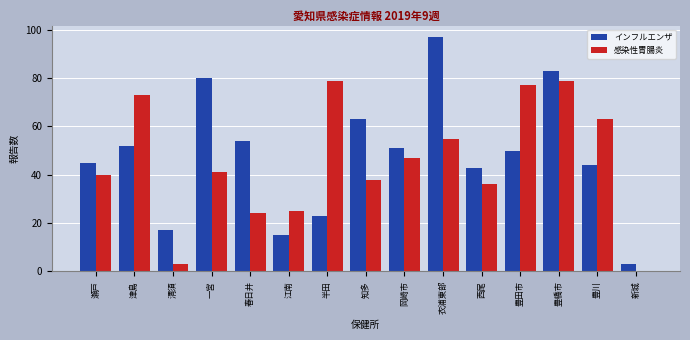

Reading right to left, what are all the values shown in this chart?

インフルエンザ: 新城=3	豊川=44	豊橋市=83	豊田市=50	西尾=43	衣浦東部=97	岡崎市=51	知多=63	半田=23	江南=15	春日井=54	一宮=80	清須=17	津島=52	瀬戸=45
感染性胃腸炎: 新城=0	豊川=63	豊橋市=79	豊田市=77	西尾=36	衣浦東部=55	岡崎市=47	知多=38	半田=79	江南=25	春日井=24	一宮=41	清須=3	津島=73	瀬戸=40